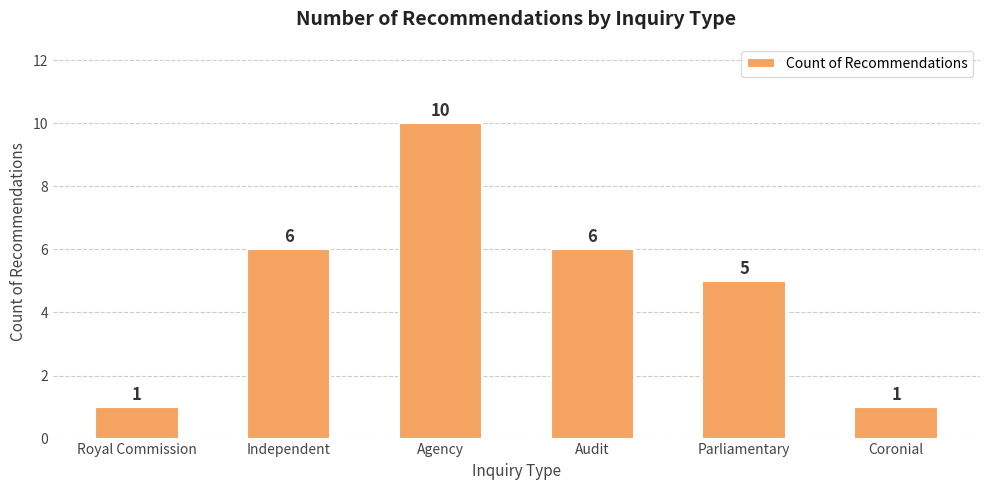

How many categories are shown in the chart?

6